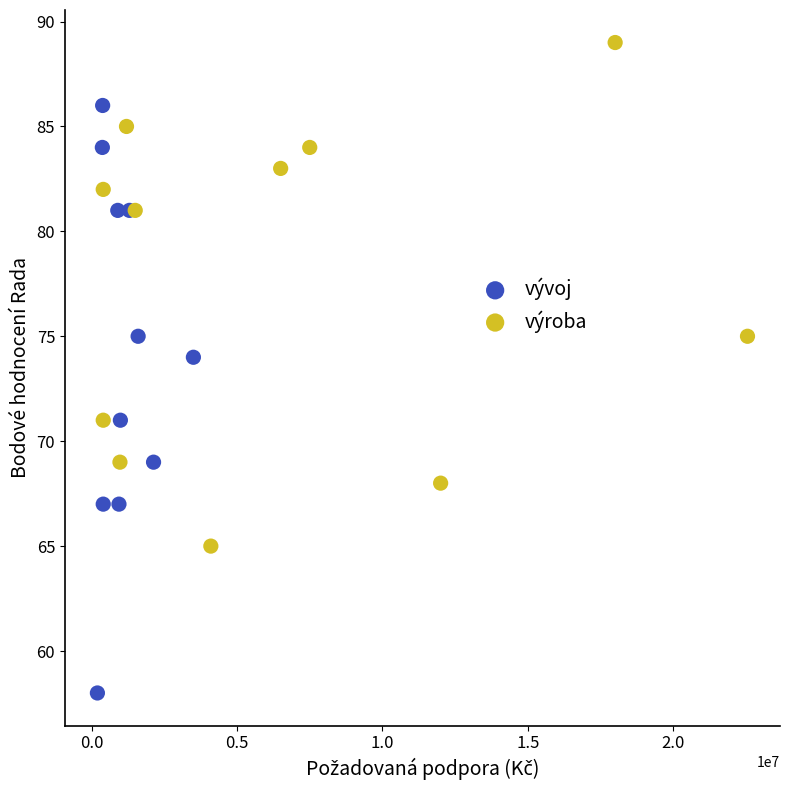

Which series contains the lowest Y value?

vývoj